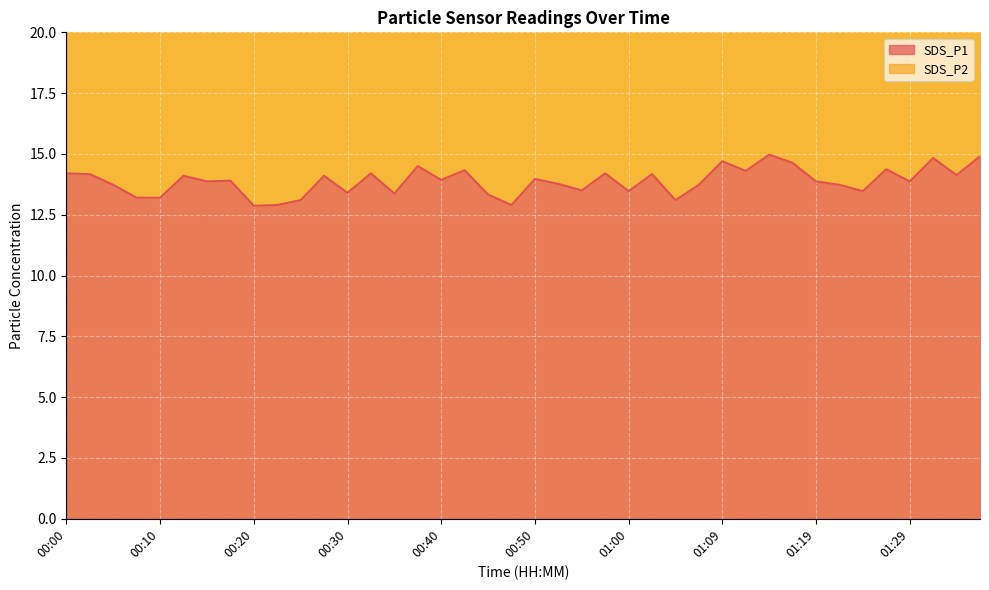

Is it true that SDS_P1 equals 4.6 at 00:17?

False